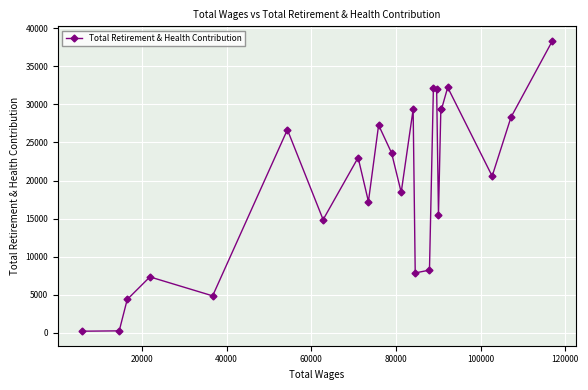

Is this an area chart (filled region under the line)?

No